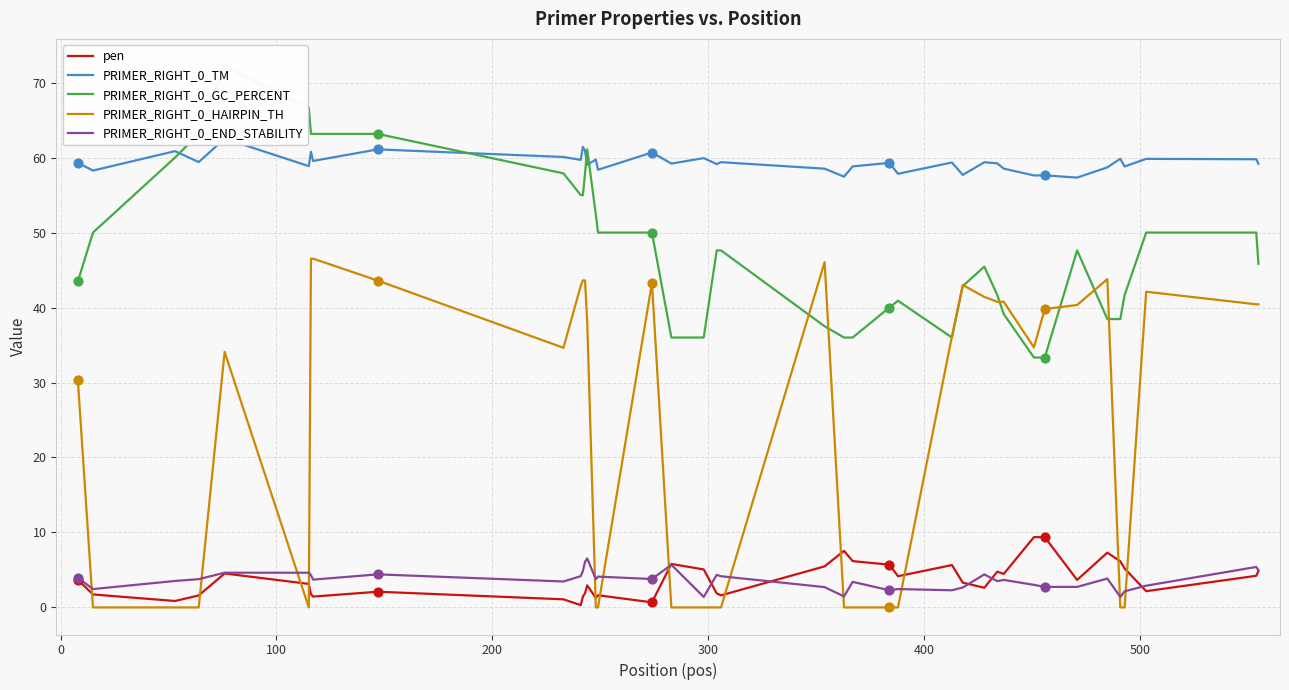

Which series reaches the maximum Y coordinate?

PRIMER_RIGHT_0_GC_PERCENT